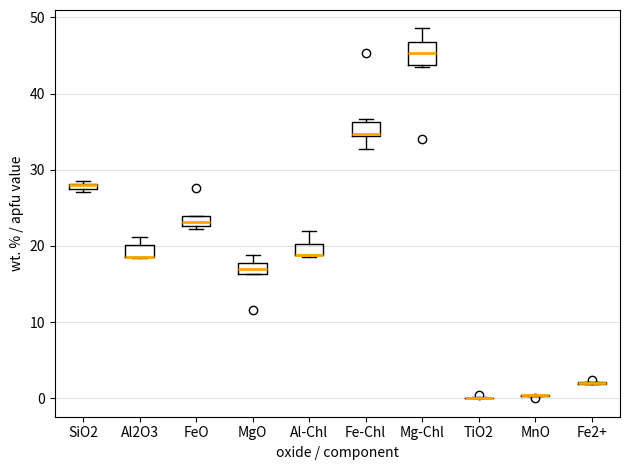

Which box is the tallest, from its lower edge to its upper edge?

Mg-Chl